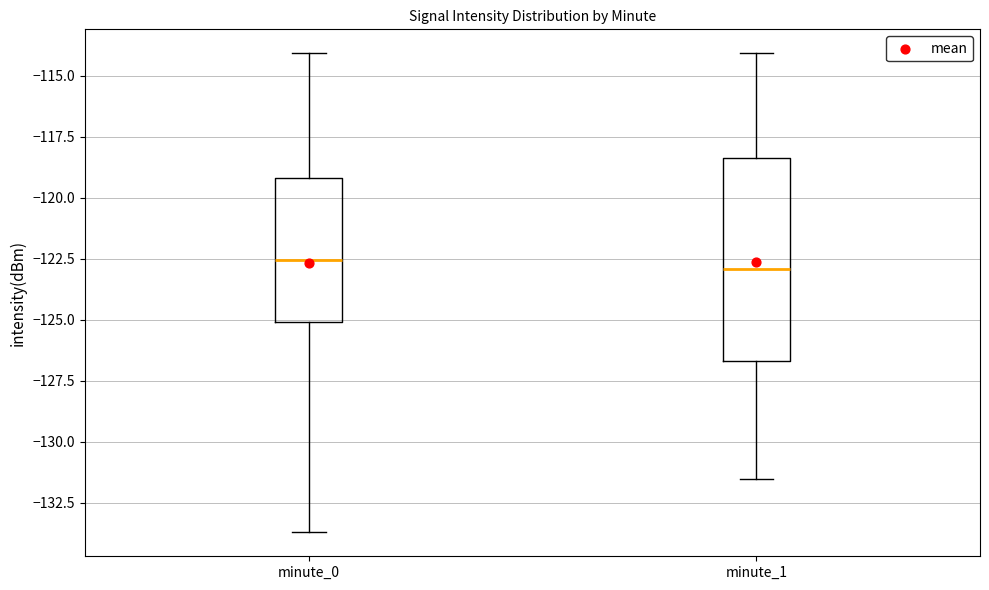

Which box is the tallest, from its lower edge to its upper edge?

minute_1